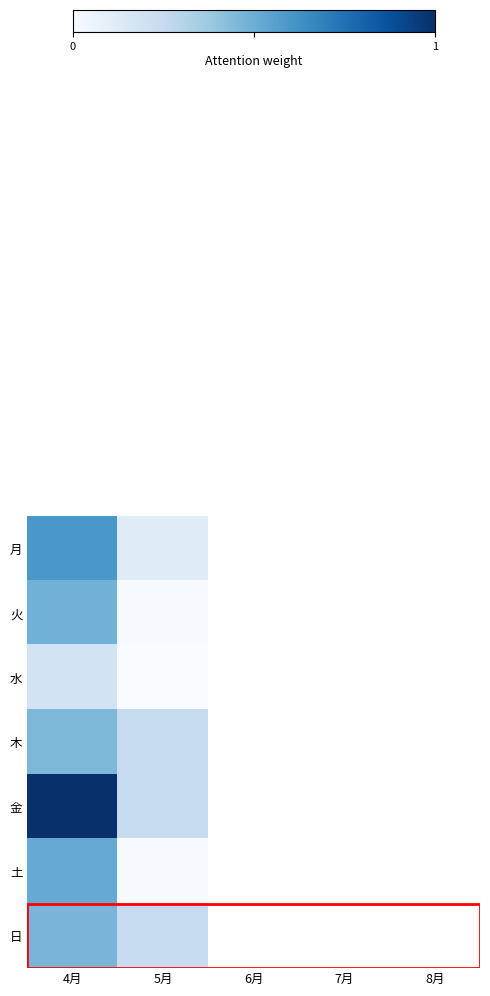

What is the total value across all series at 5月?

0.9